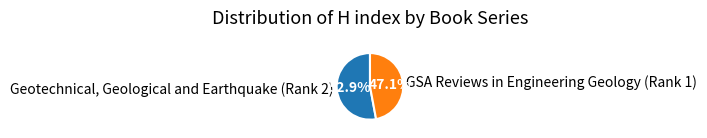

How many segments does this pie chart have?

2